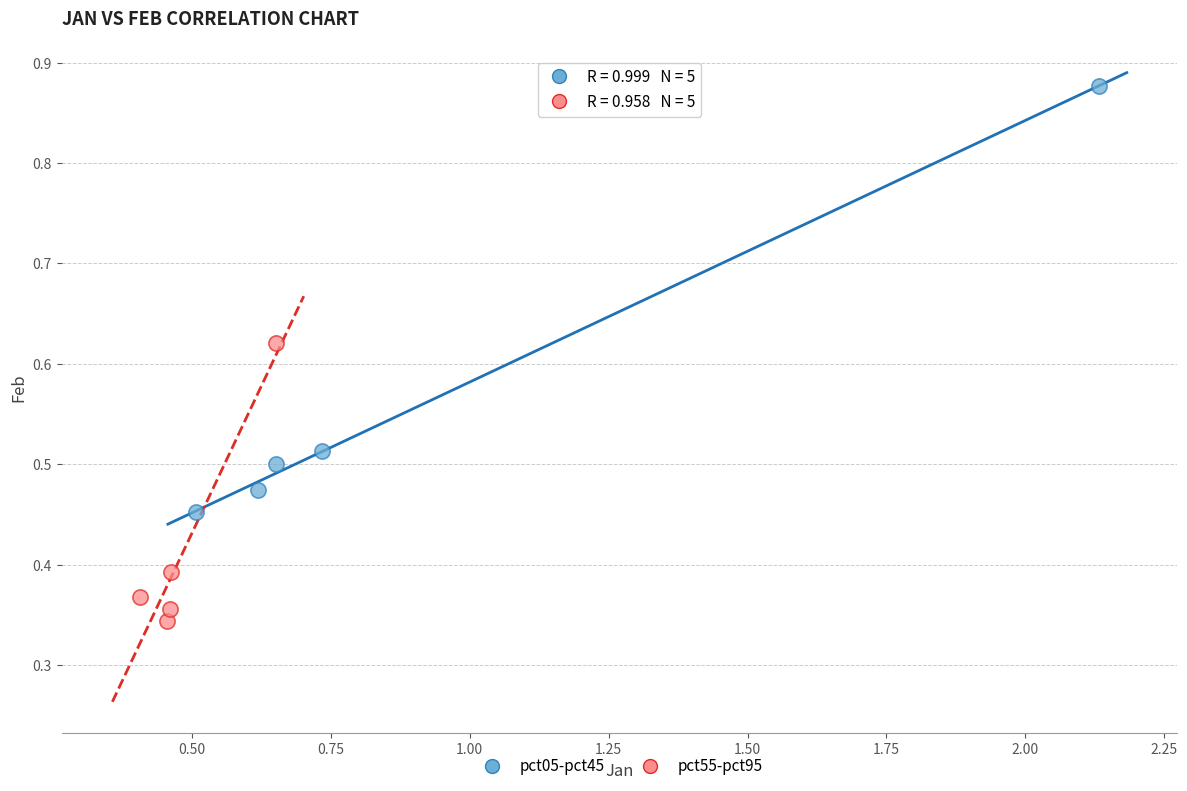

Which series reaches the maximum Y coordinate?

pct05-pct45